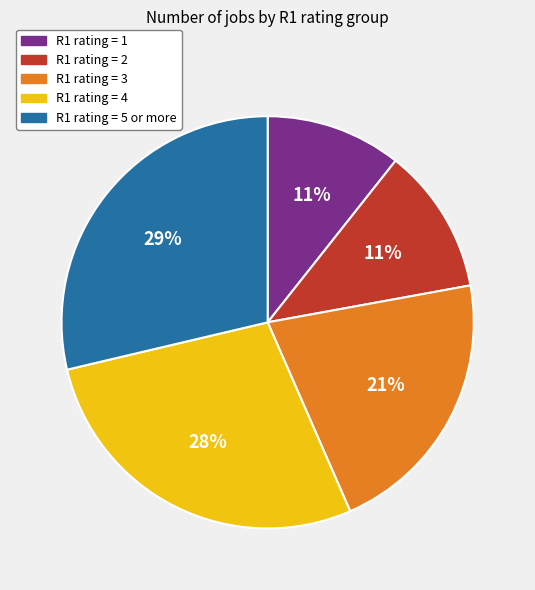

To the nearest percent, what is the difference between the largest and smallest slice percentages?

18%